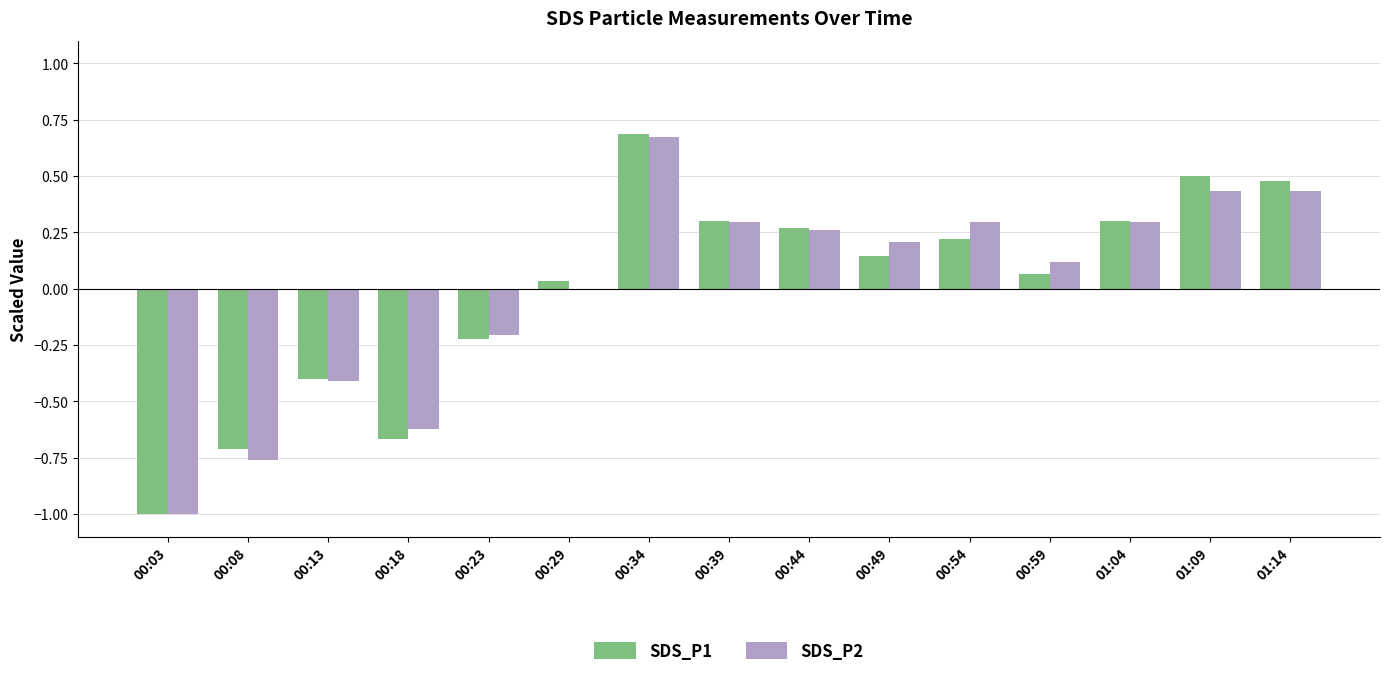

At which label is SDS_P2 closest to 0?

00:29